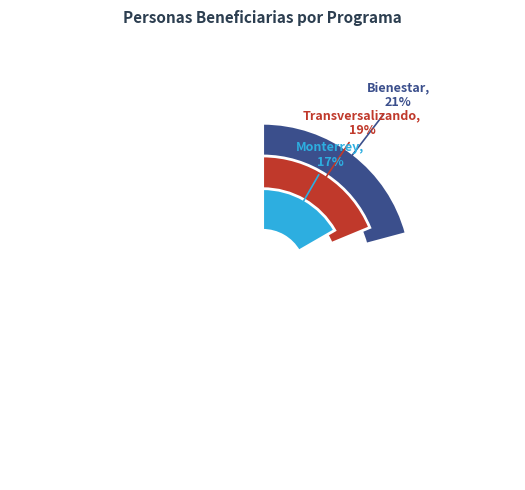

Is it true that Atencion Integral contra Pobreza is 6% of the pie?

True